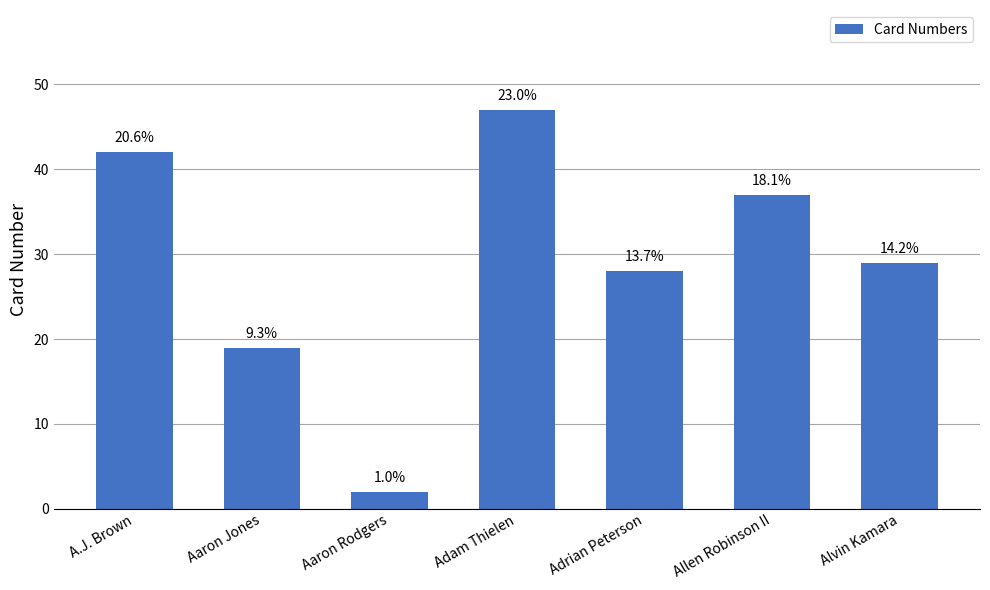

The chart shows a value of 15 at Adam Thielen. True or false?

False